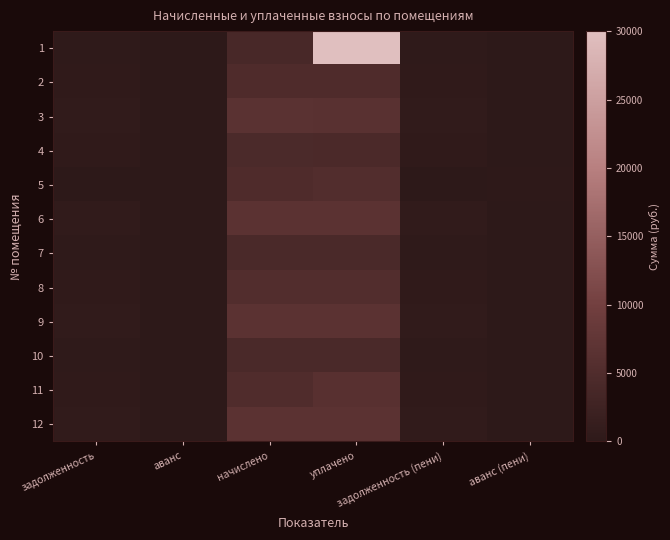

Between аванс and начислено, which is larger?

начислено